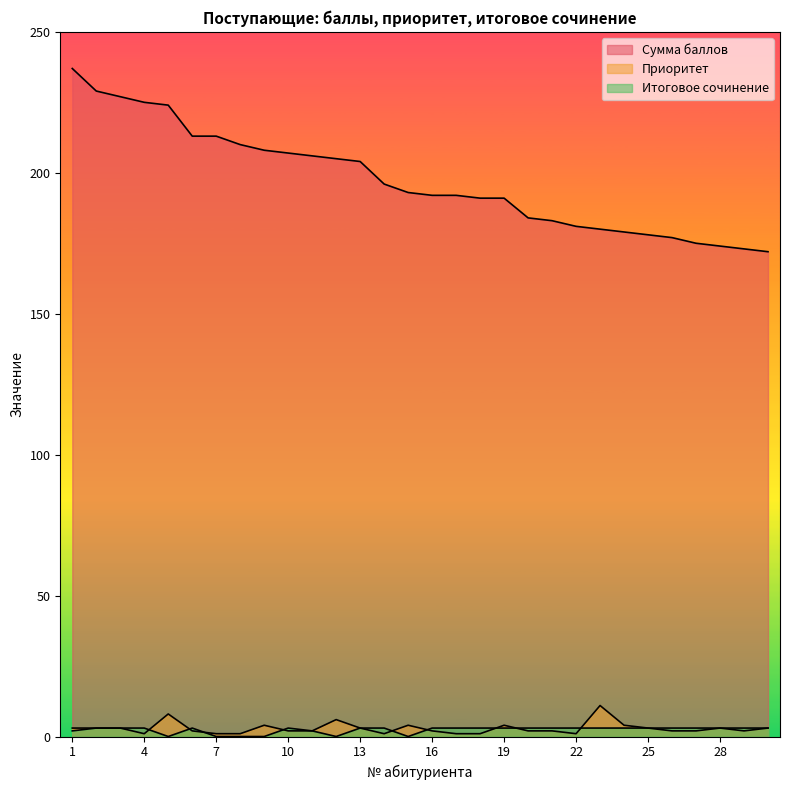

True or false: Приоритет and Сумма баллов intersect in this chart.

False